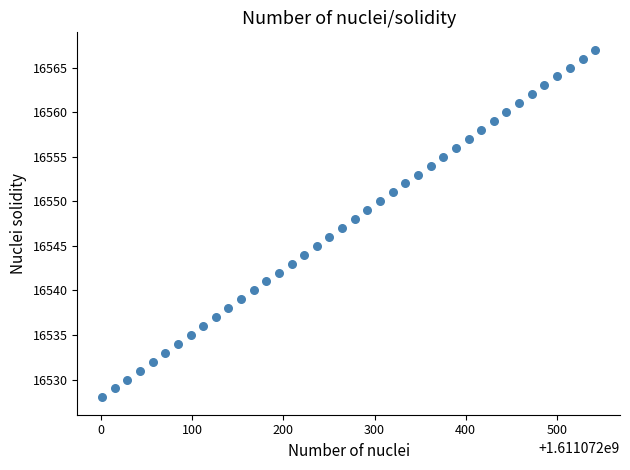

What is the range of Y values (max minus min)?

39